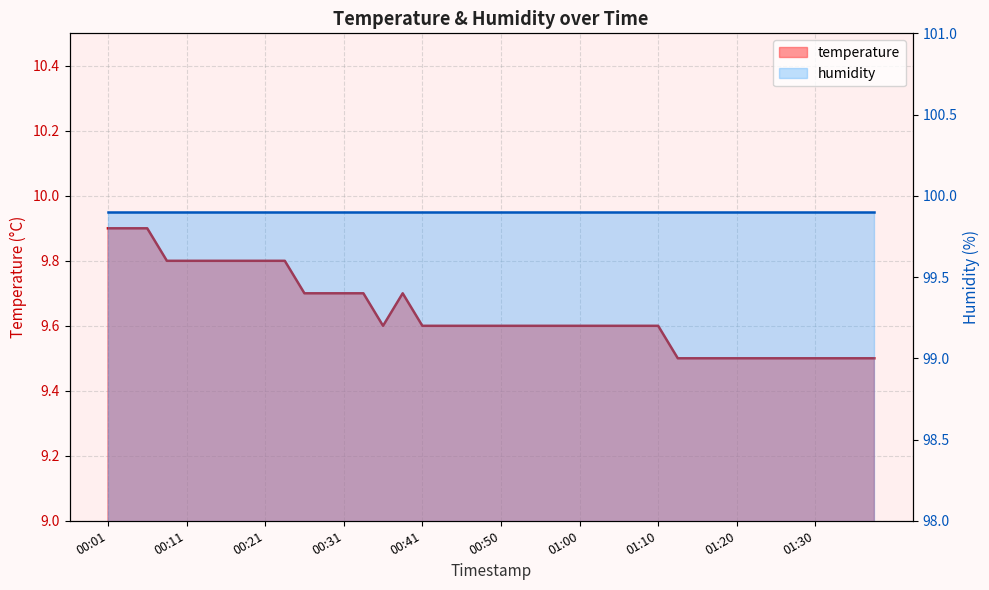

What is the value of the 34th point from the left?

9.5